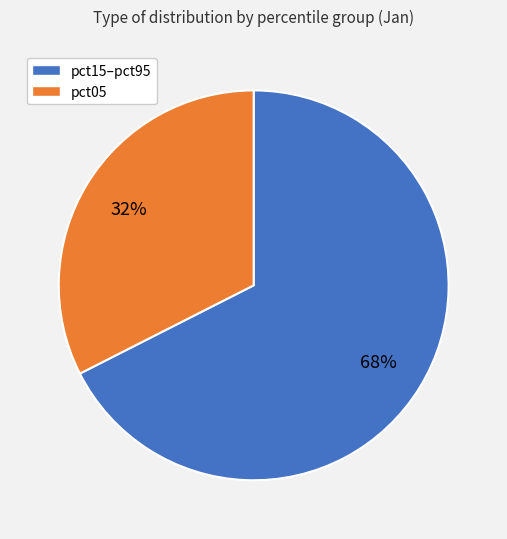

To the nearest percent, what is the average slice percentage?

50%